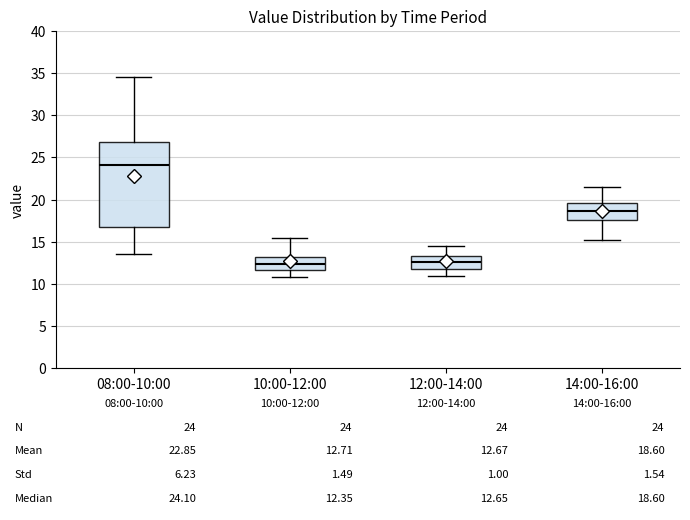

Which box's median line is the highest?

08:00-10:00